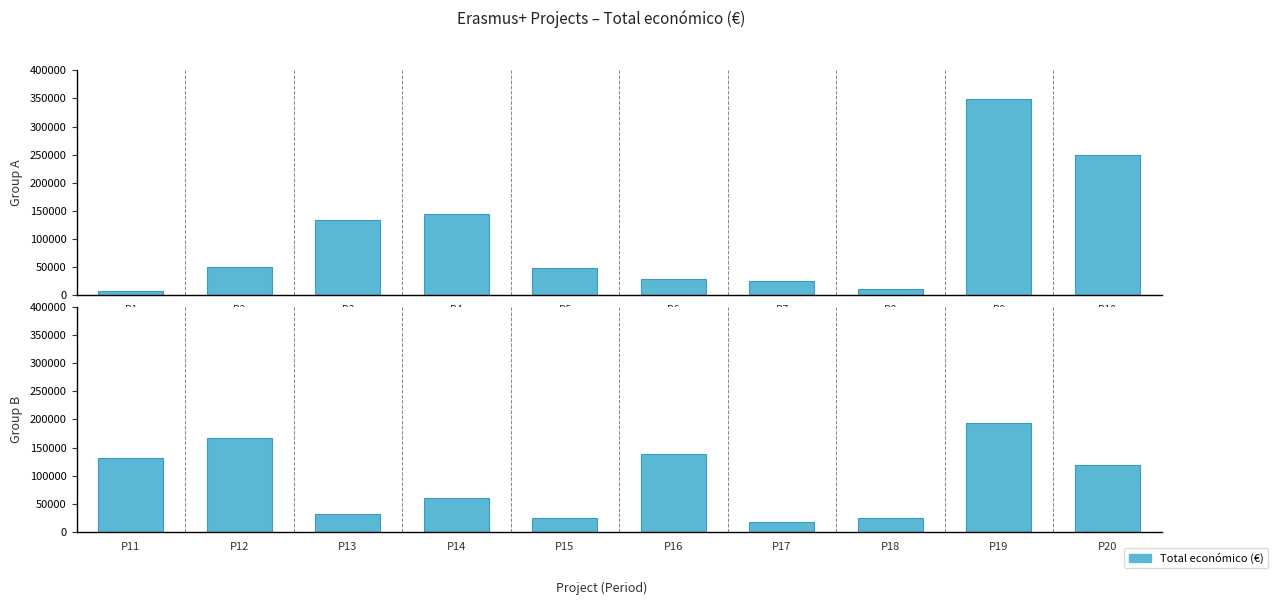

At how many categories does at least one series exceed 266340?

1